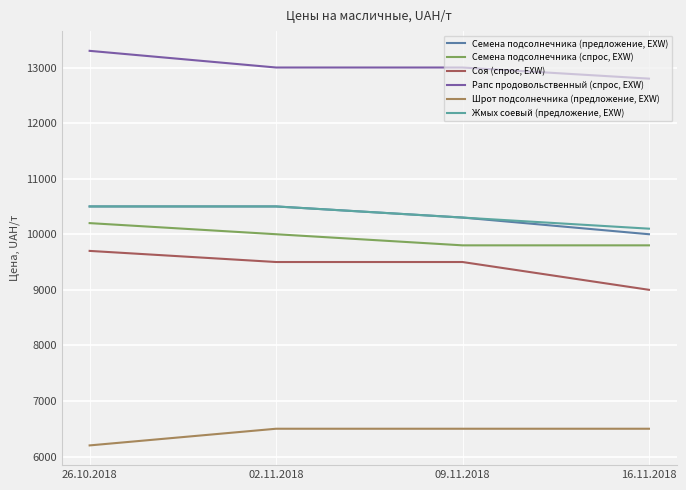

Reading left to right, transcribe all the data shown in this chart.

Семена подсолнечника (предложение, EXW): 26.10.2018=10500	02.11.2018=10500	09.11.2018=10300	16.11.2018=10000
Семена подсолнечника (спрос, EXW): 26.10.2018=10200	02.11.2018=10000	09.11.2018=9800	16.11.2018=9800
Соя (спрос, EXW): 26.10.2018=9700	02.11.2018=9500	09.11.2018=9500	16.11.2018=9000
Рапс продовольственный (спрос, EXW): 26.10.2018=13300	02.11.2018=13000	09.11.2018=13000	16.11.2018=12800
Шрот подсолнечника (предложение, EXW): 26.10.2018=6200	02.11.2018=6500	09.11.2018=6500	16.11.2018=6500
Жмых соевый (предложение, EXW): 26.10.2018=10500	02.11.2018=10500	09.11.2018=10300	16.11.2018=10100